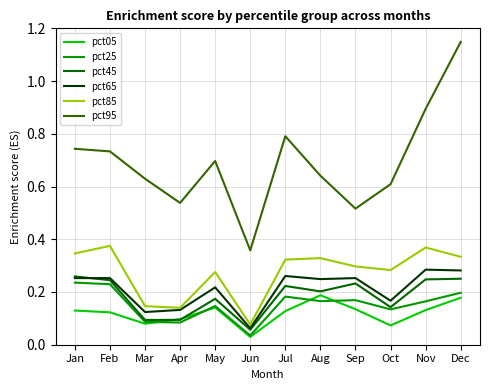

The pct05 series shows 0.1 at Apr. True or false?

True